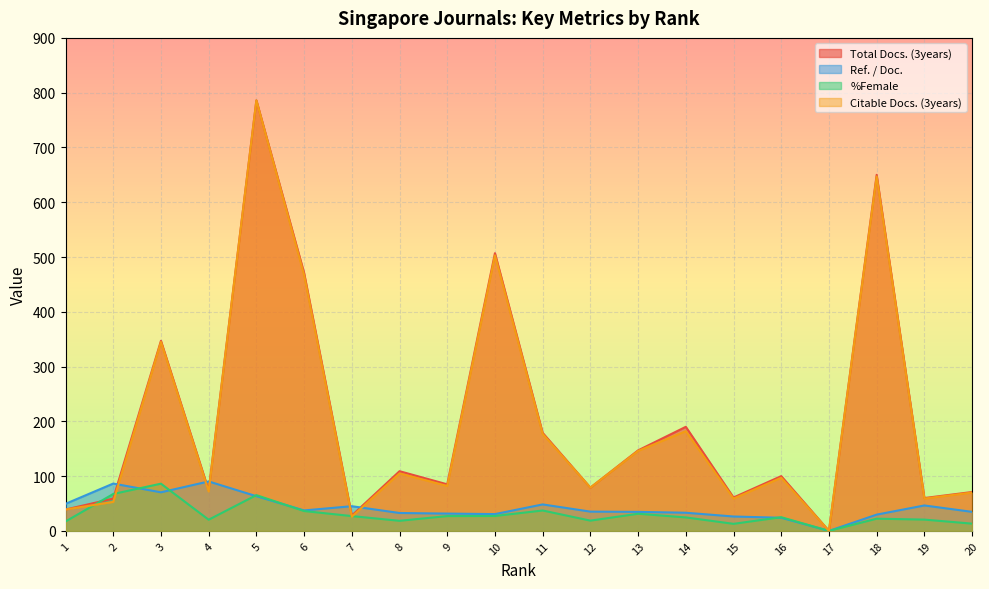

In %Female, how many points are lower than both neighbors (excluding endpoints)?

5